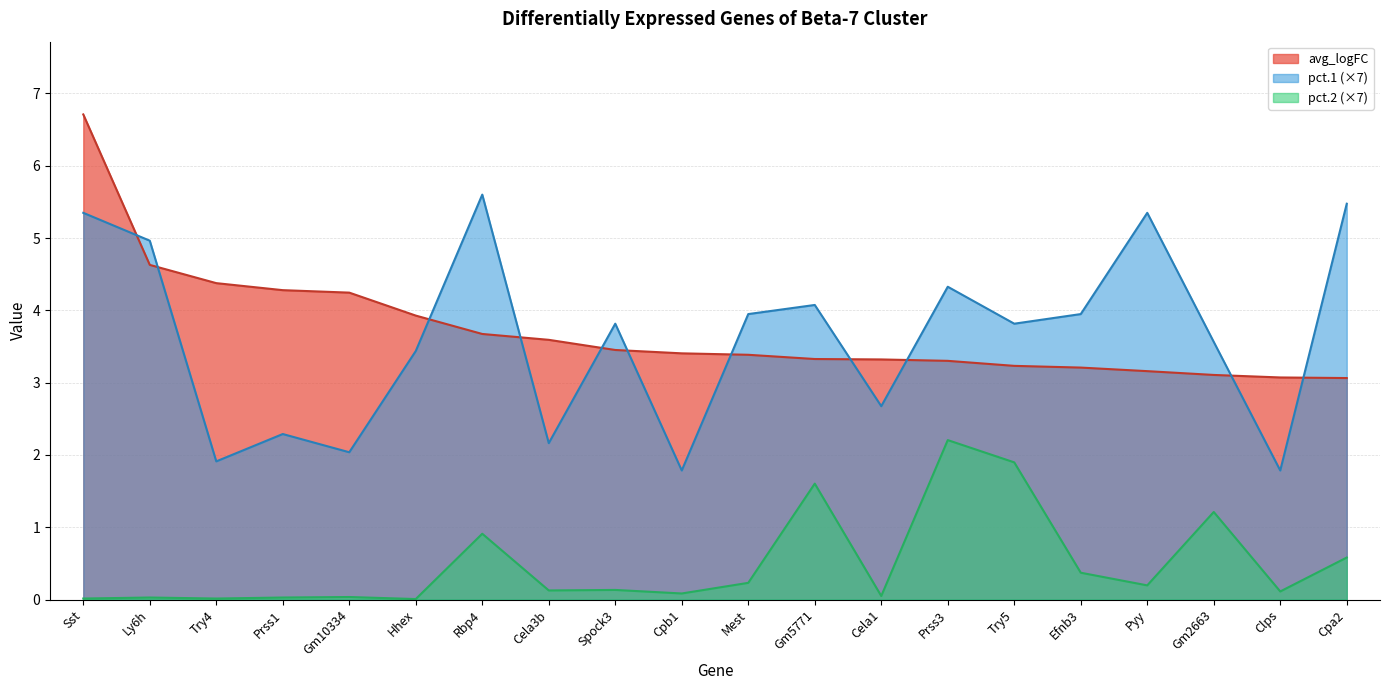

What is the change in value from Ly6h to Prss3?

-1.3